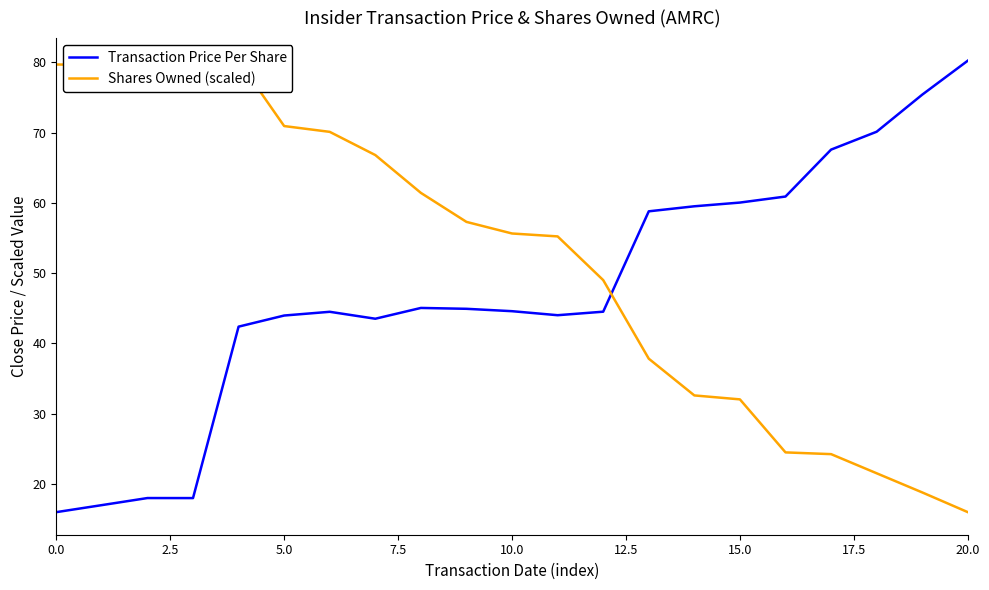

What is the sum of all Transaction Price Per Share values?

999.0